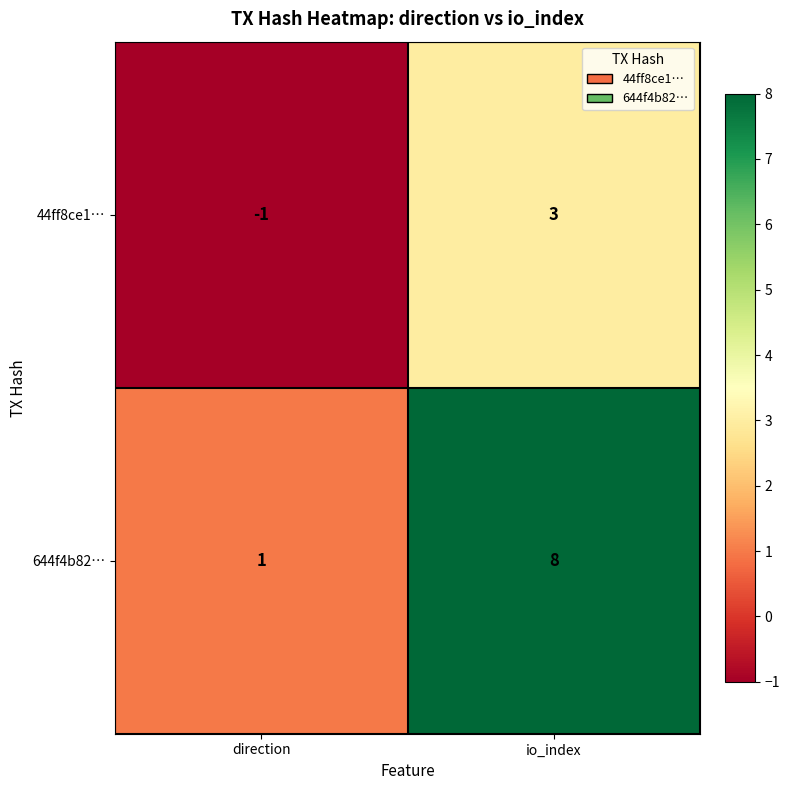

Rank the series by their average value, from highest to lowest.

644f4b82…, 44ff8ce1…